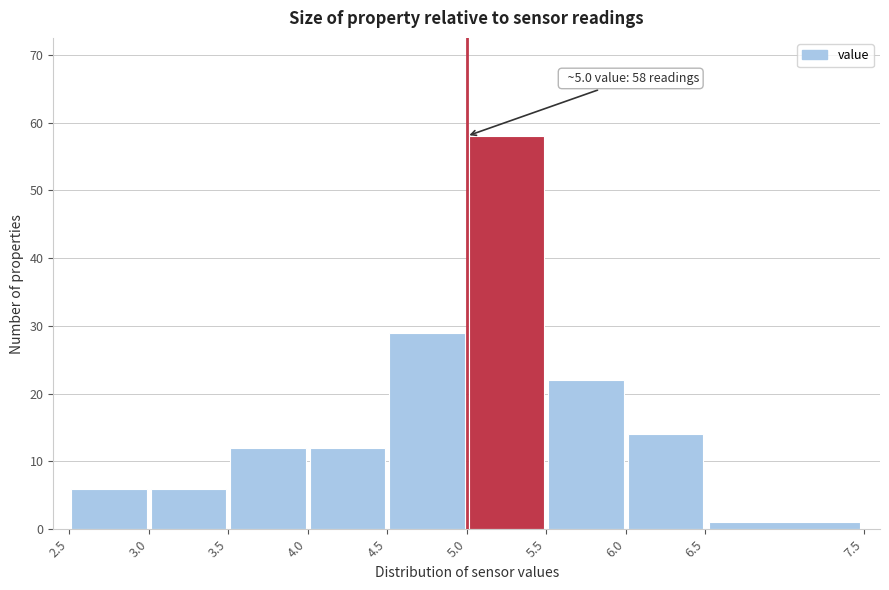

Over which range of the x-axis is the bar tallest?

5.0 to 5.5